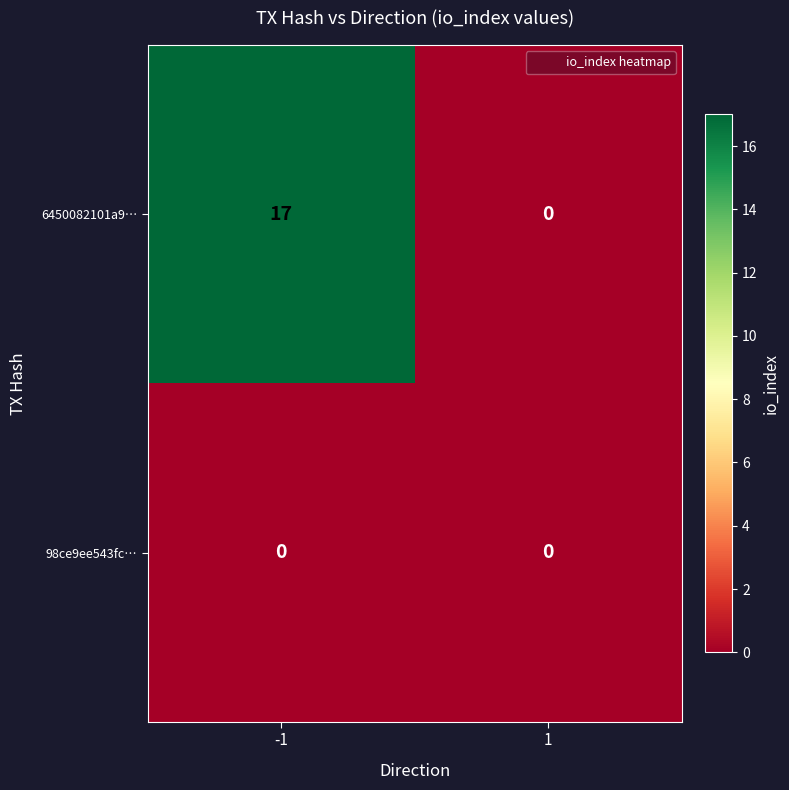

Read the 6450082101a9… value at -1.

17